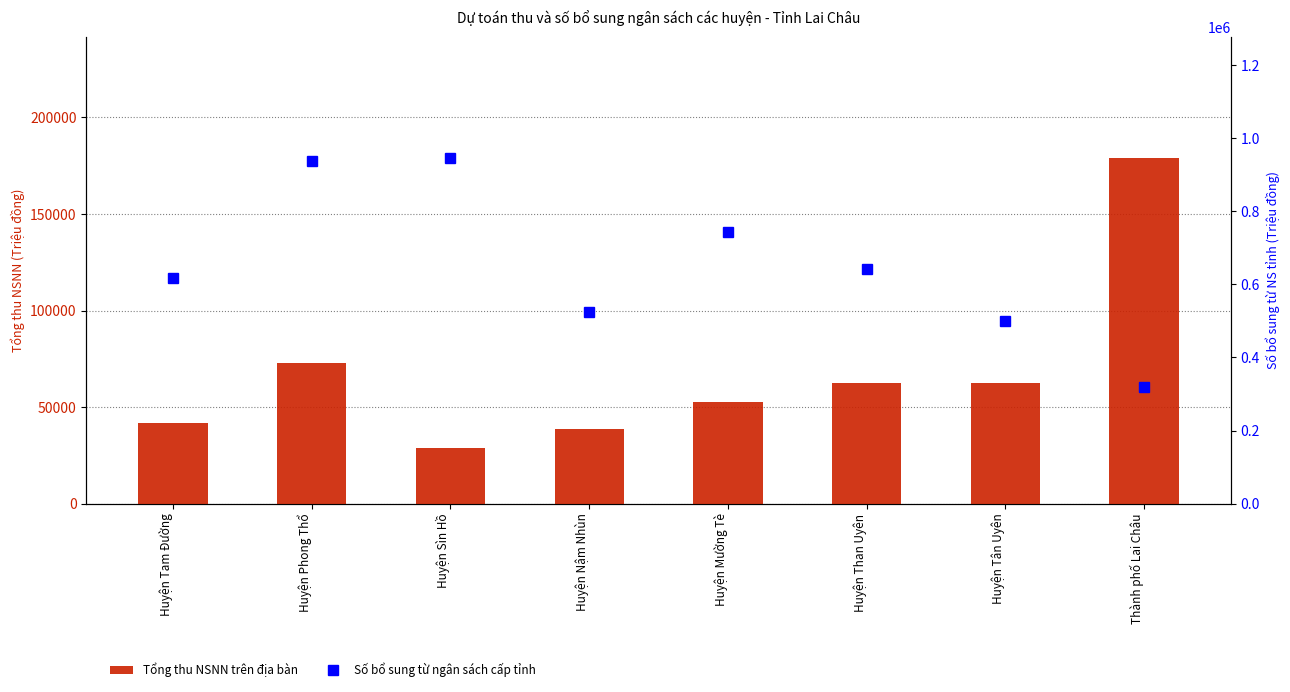

Reading right to left, what are all the values shown in this chart?

Tổng thu NSNN trên địa bàn: 179100	62700	62600	52600	38600	29000	72900	41700
Số bổ sung từ ngân sách cấp tỉnh: 319142	499139	641594	744027	524597	946257	936709	617616